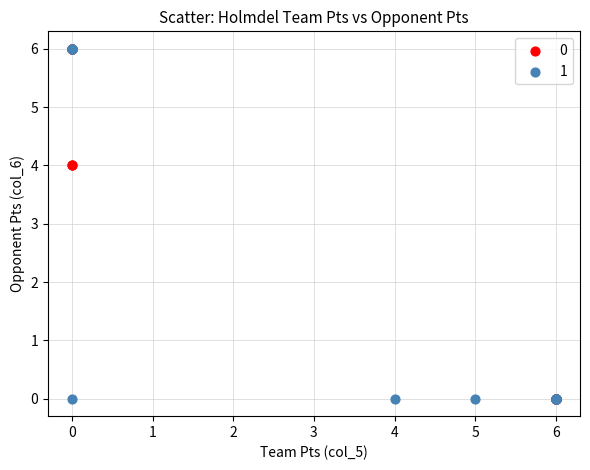

What are all the series names shown in the legend?

0, 1